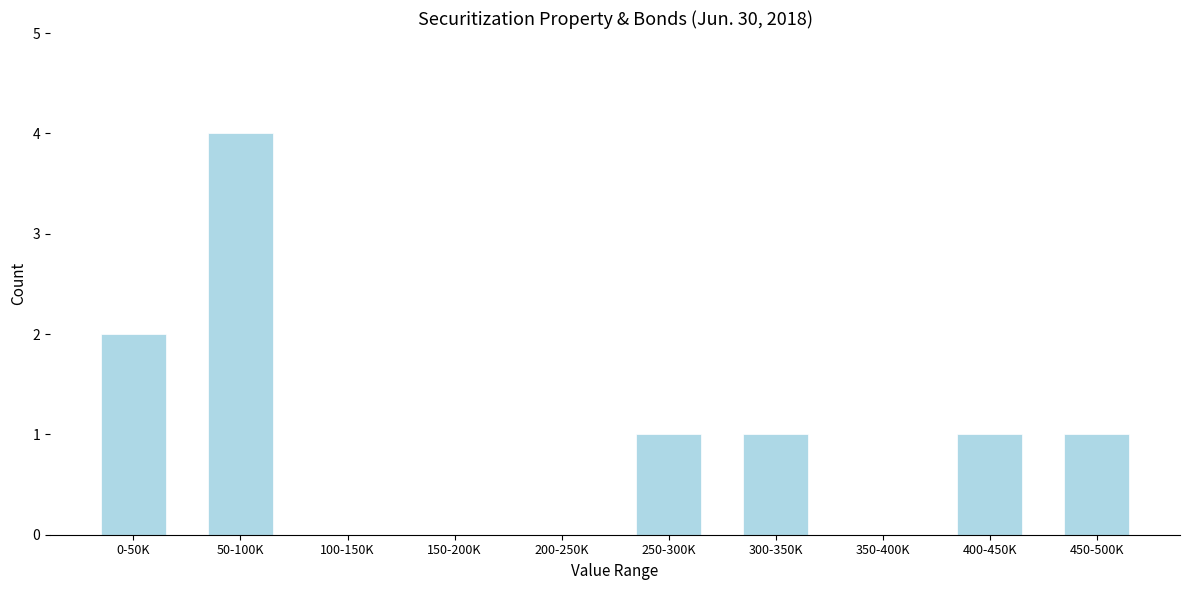

Reading left to right, extract all data points from this chart.

0-50K=2	50-100K=4	100-150K=0	150-200K=0	200-250K=0	250-300K=1	300-350K=1	350-400K=0	400-450K=1	450-500K=1